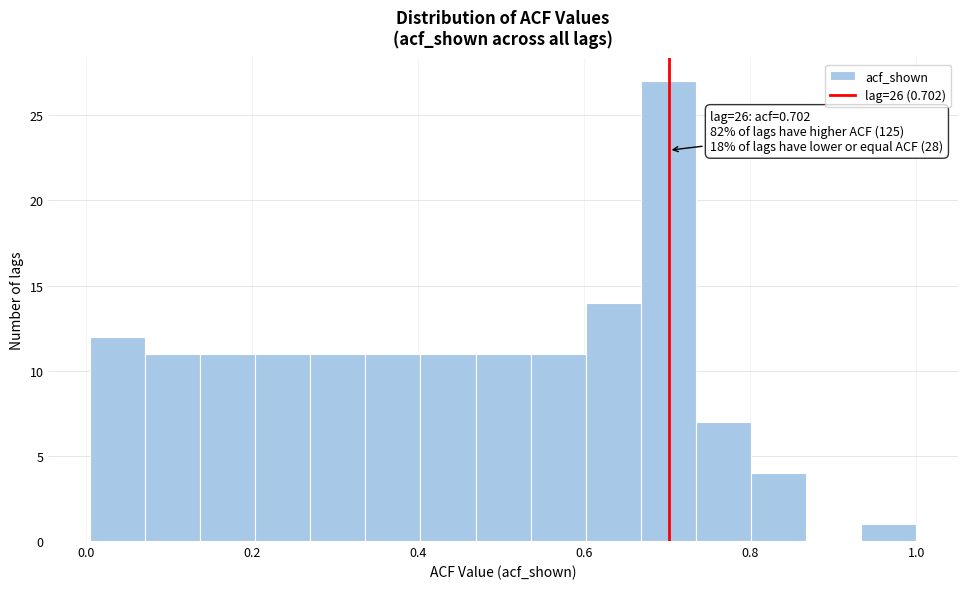

Read against the x-axis, roughly where is the centre of the tallest bar?

0.70